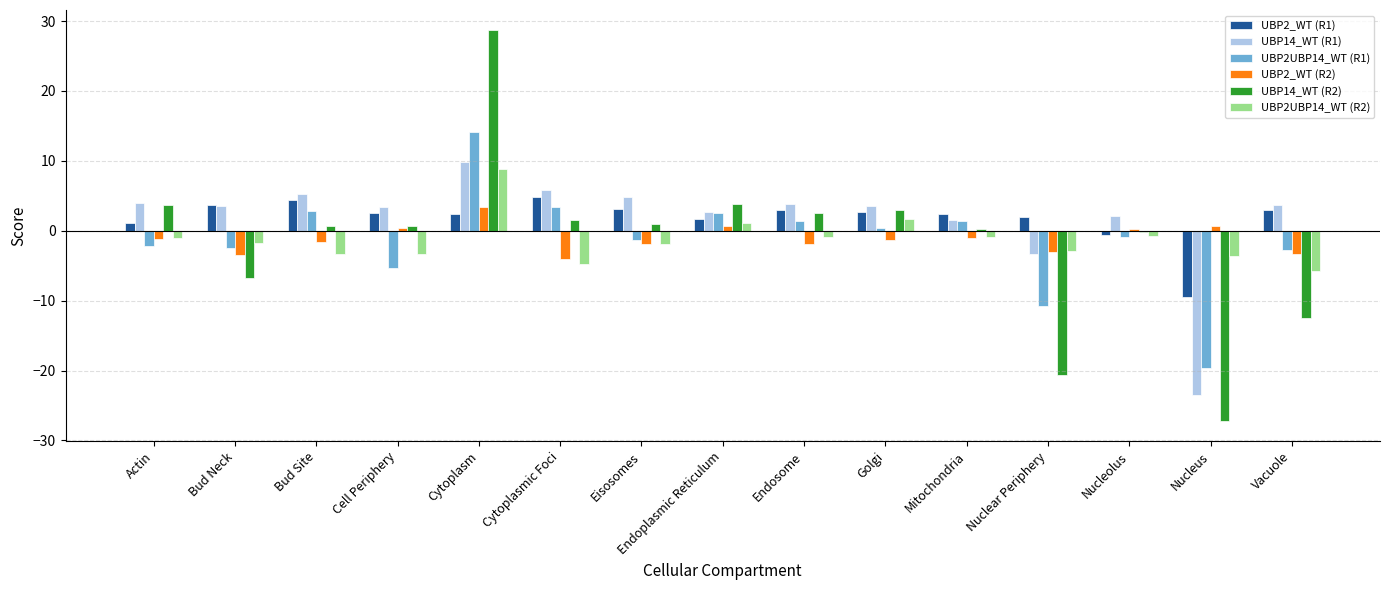

What is the total value across all series at Golgi?

10.0